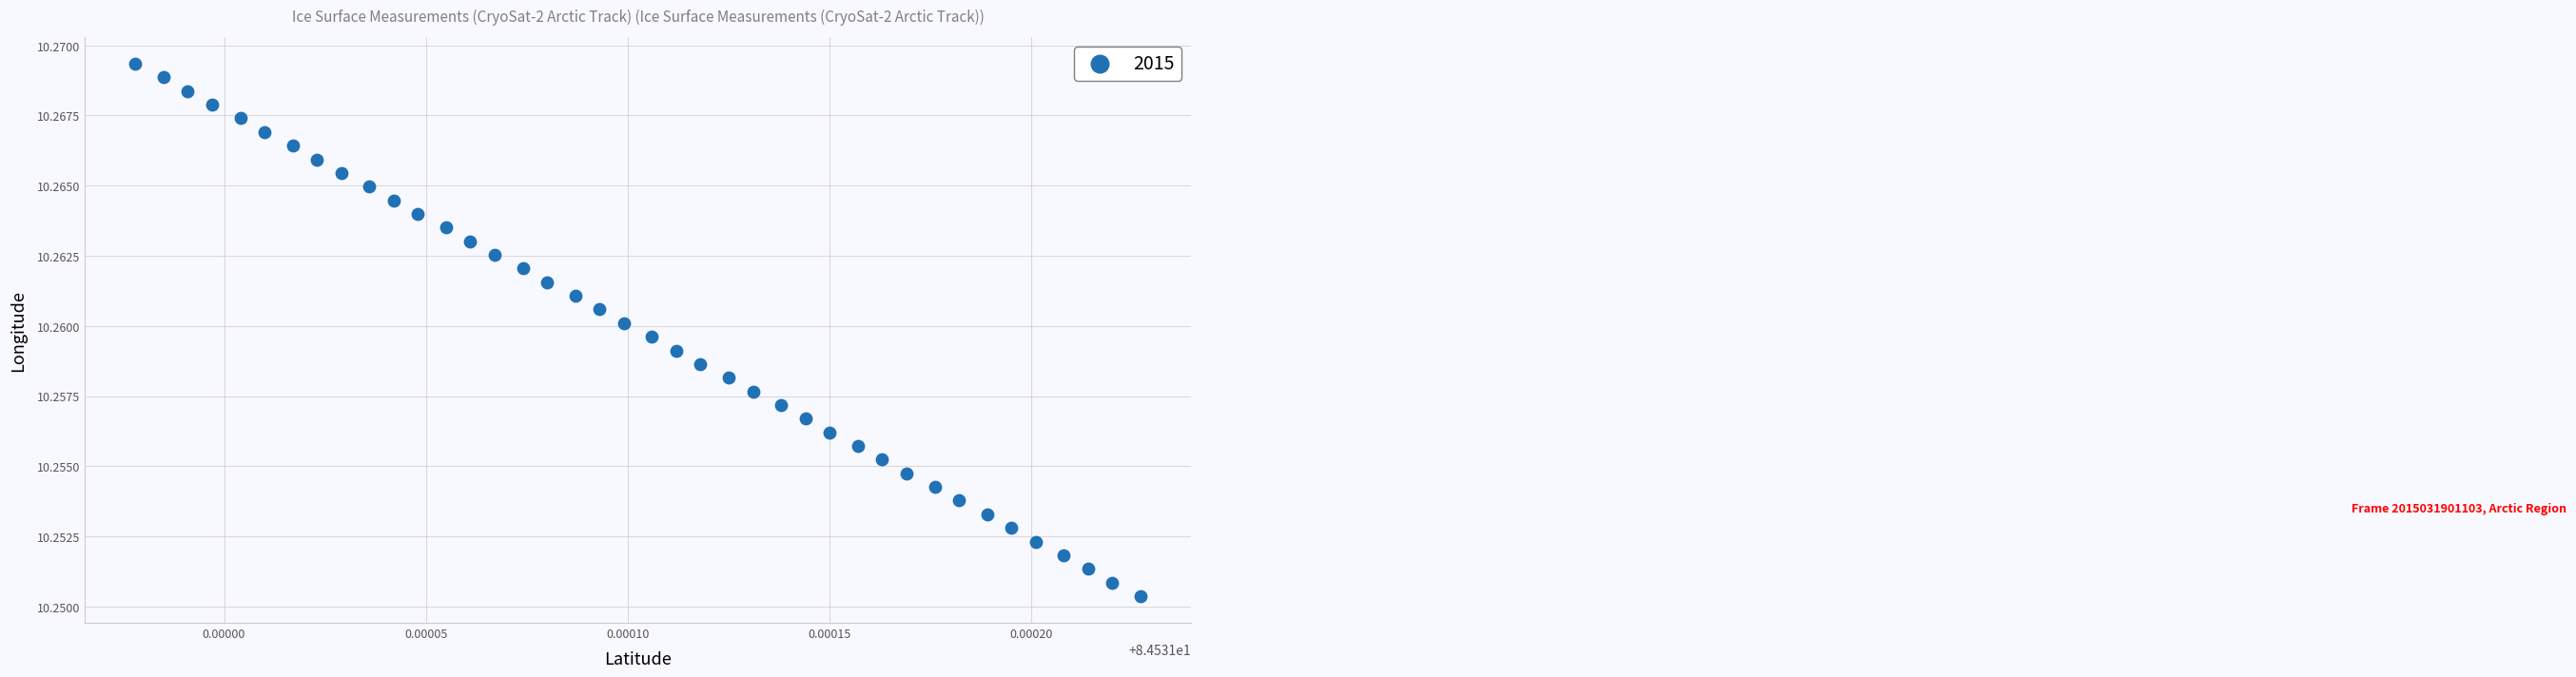

Count the number of points in this scatter plot.

40